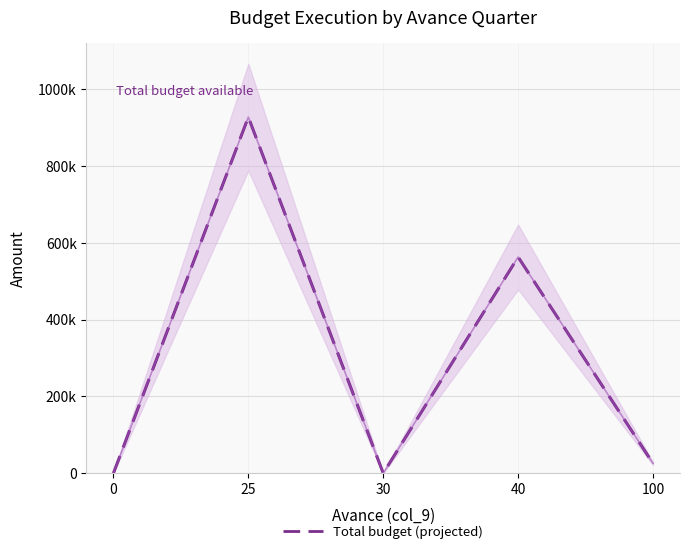

True or false: Monto assigned has more than 0 interior local peaks.

True